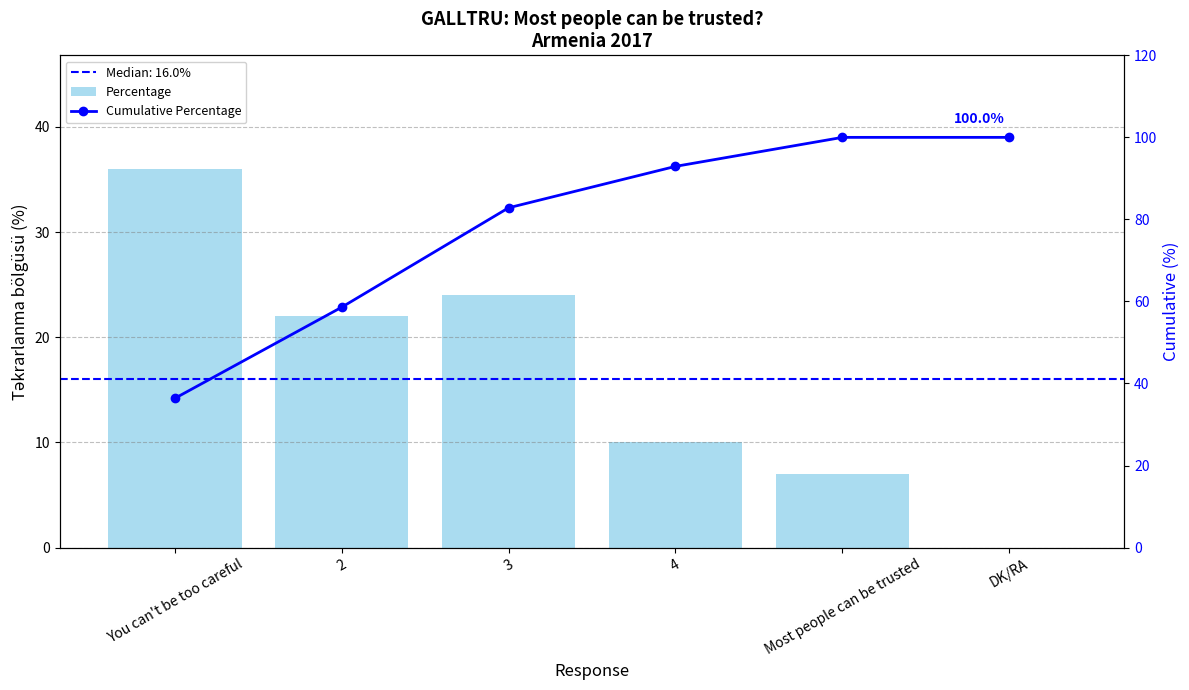

What is the difference between the highest and lowest values at 4?

82.9